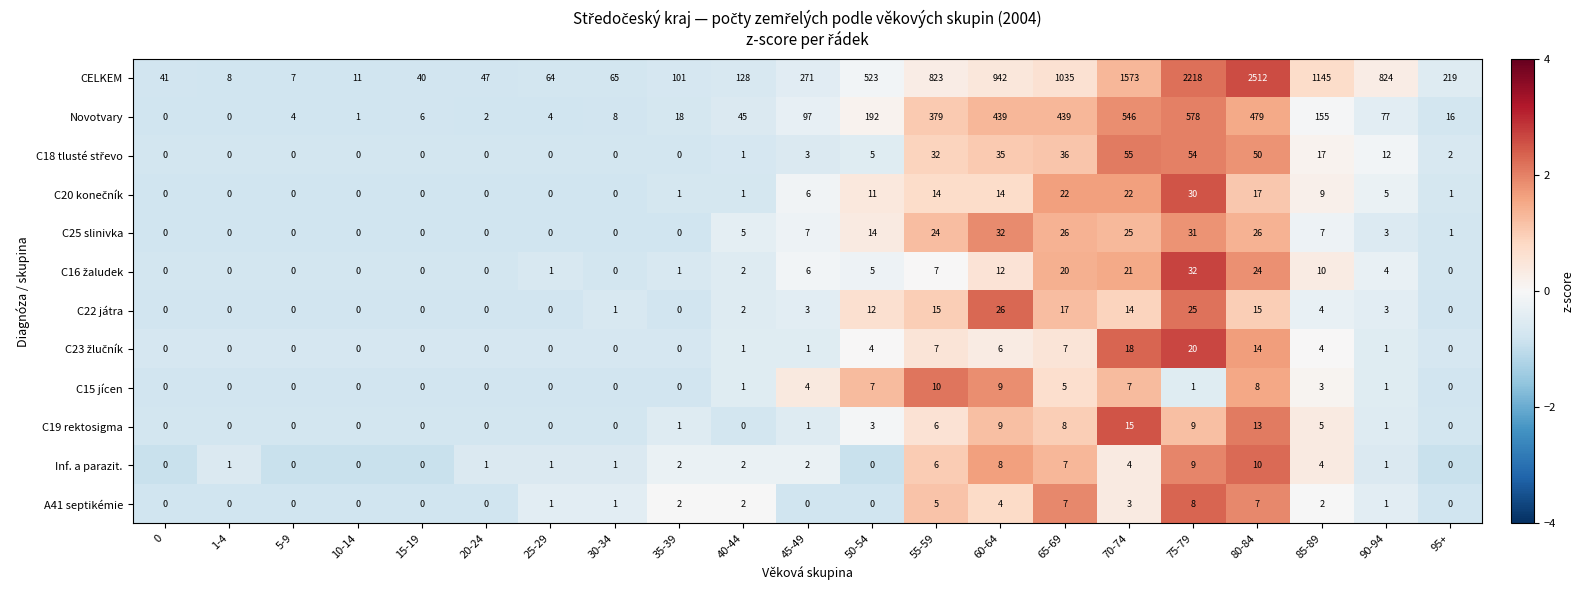

True or false: C22 játra has a value of 25 at 75-79.

True